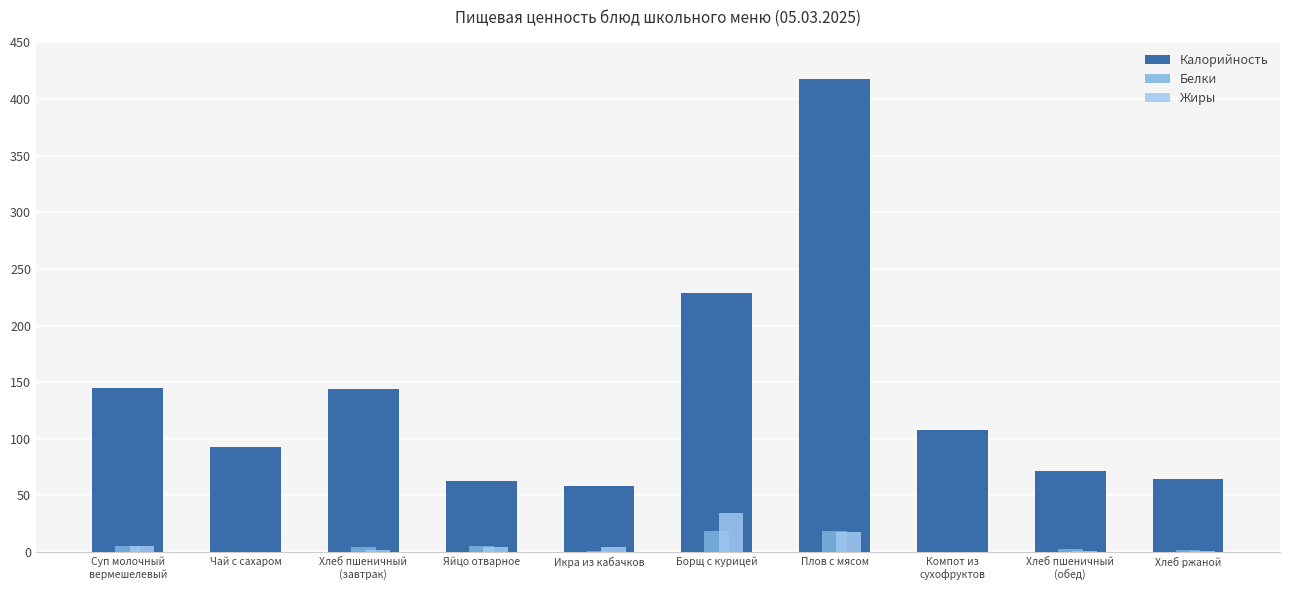

At which label is Калорийность closest to 238?

Борщ с курицей